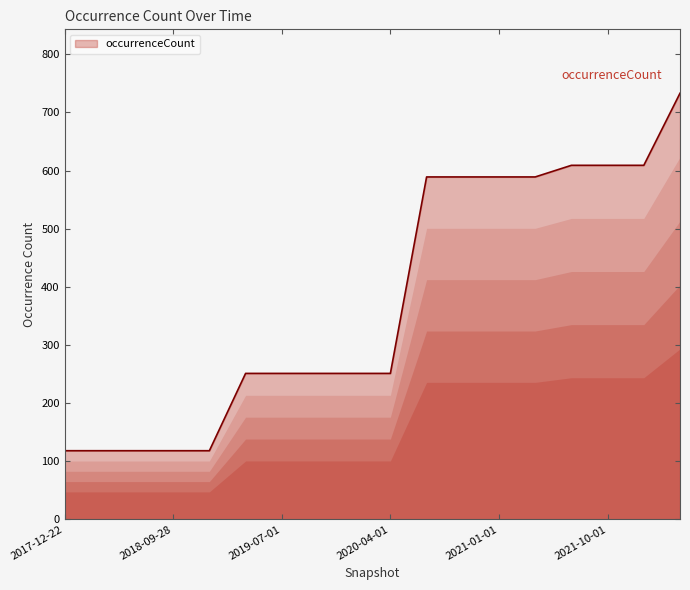

What is the smallest value displayed?

118